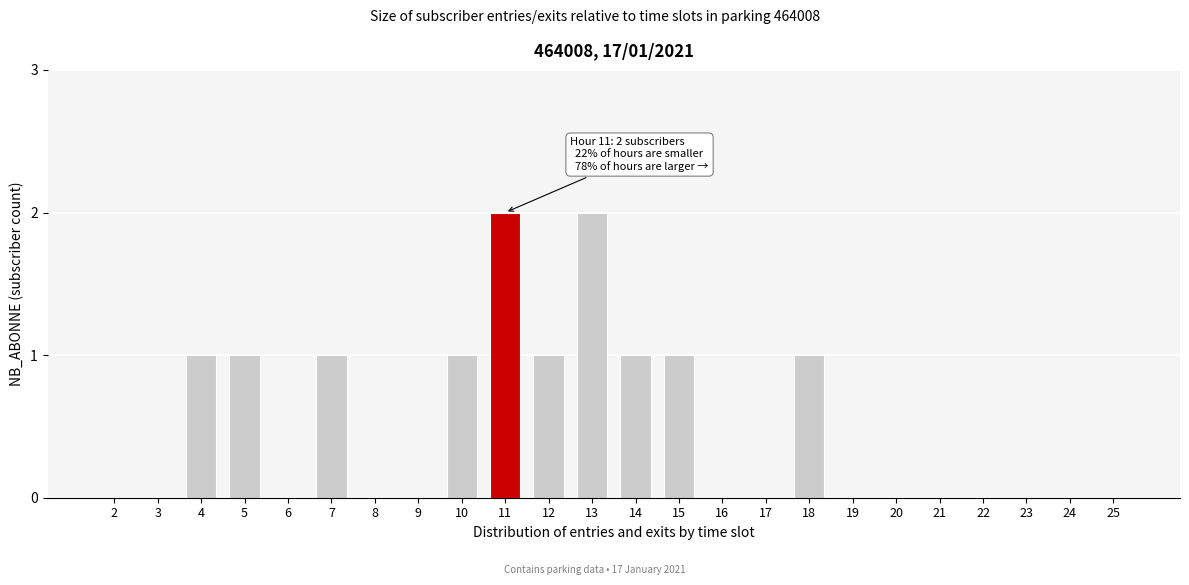

Reading left to right, transcribe all the data shown in this chart.

2=0	3=0	4=1	5=1	6=0	7=1	8=0	9=0	10=1	11=2	12=1	13=2	14=1	15=1	16=0	17=0	18=1	19=0	20=0	21=0	22=0	23=0	24=0	25=0